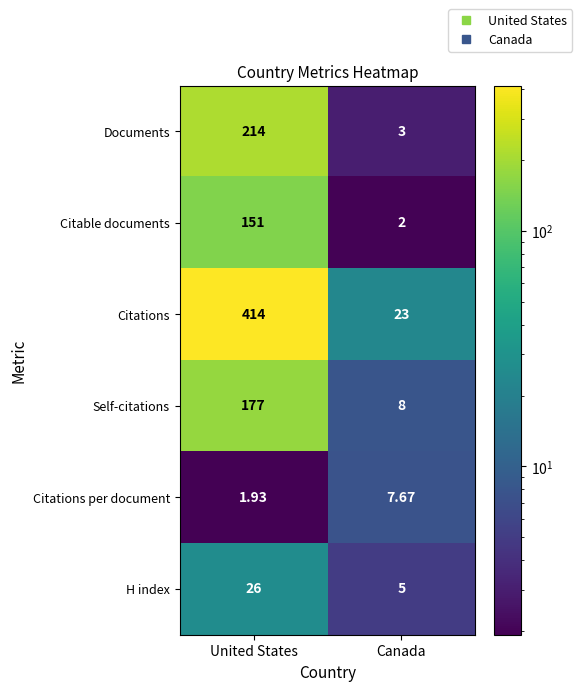

At which label is Citations per document closest to 4?

United States